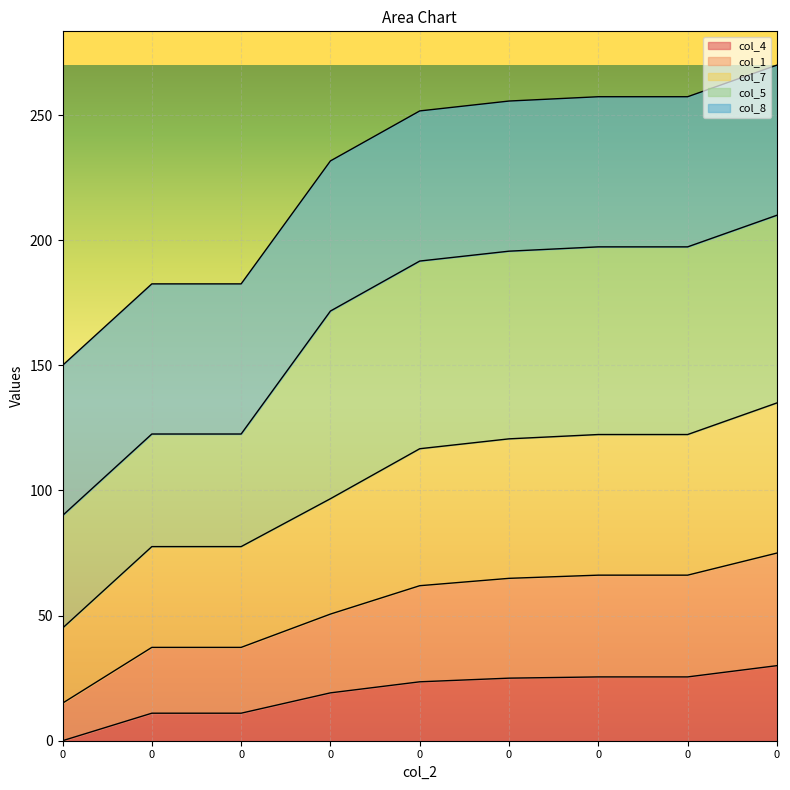

How many values in the col_4 series exceed 23?

5